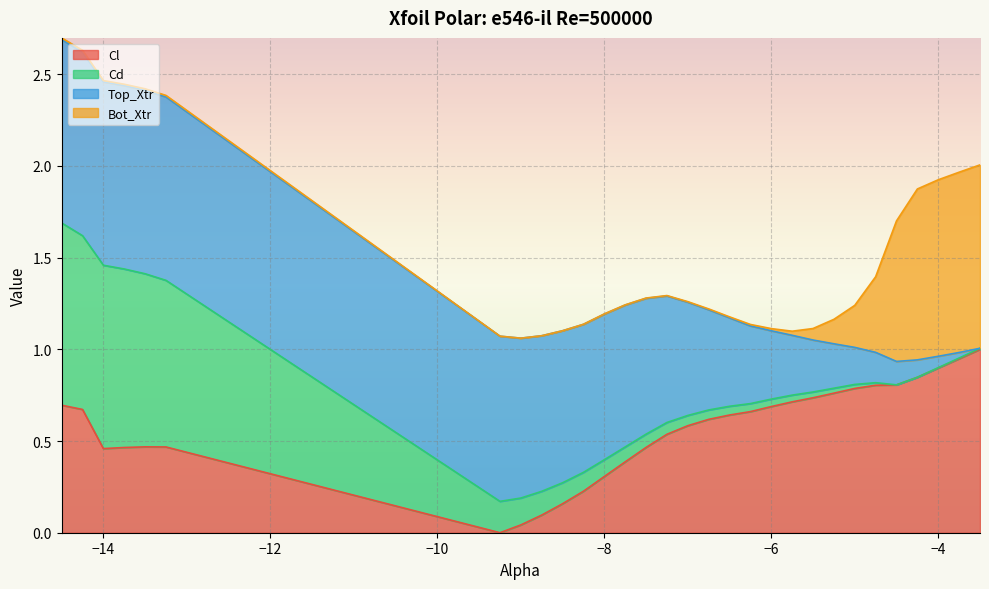

Rank the categories by Cl value from highest to lowest.

-3.5, -3.75, -4.0, -4.25, -4.5, -4.75, -5.0, -5.25, -5.5, -5.75, -14.5, -6.0, -14.25, -6.25, -6.5, -6.75, -7.0, -7.25, -13.5, -13.25, -7.5, -13.75, -14.0, -7.75, -8.0, -8.25, -8.5, -8.75, -9.0, -9.25